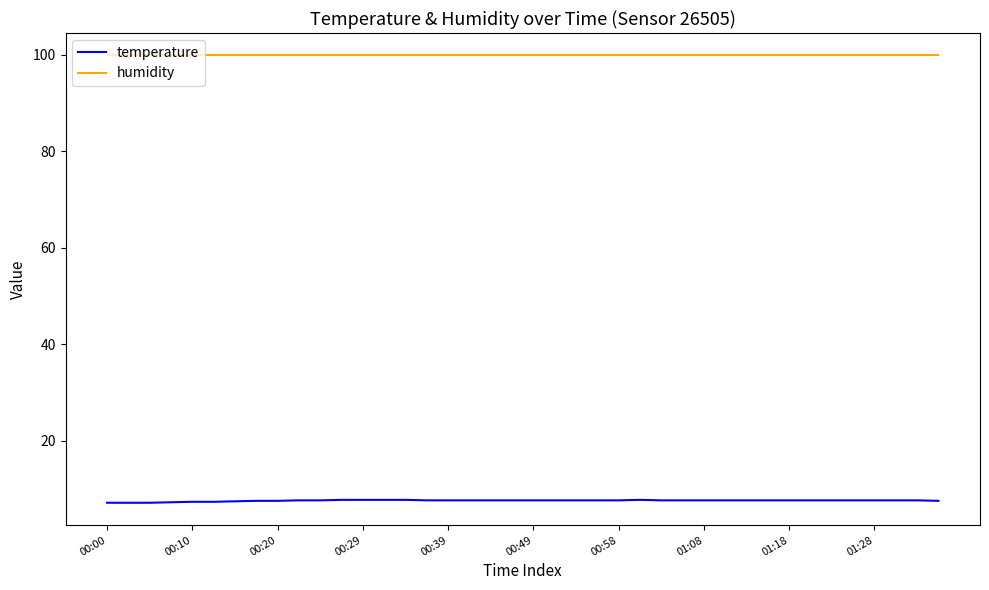

What is the difference between the second highest and minimum values in the temperature series?

0.6